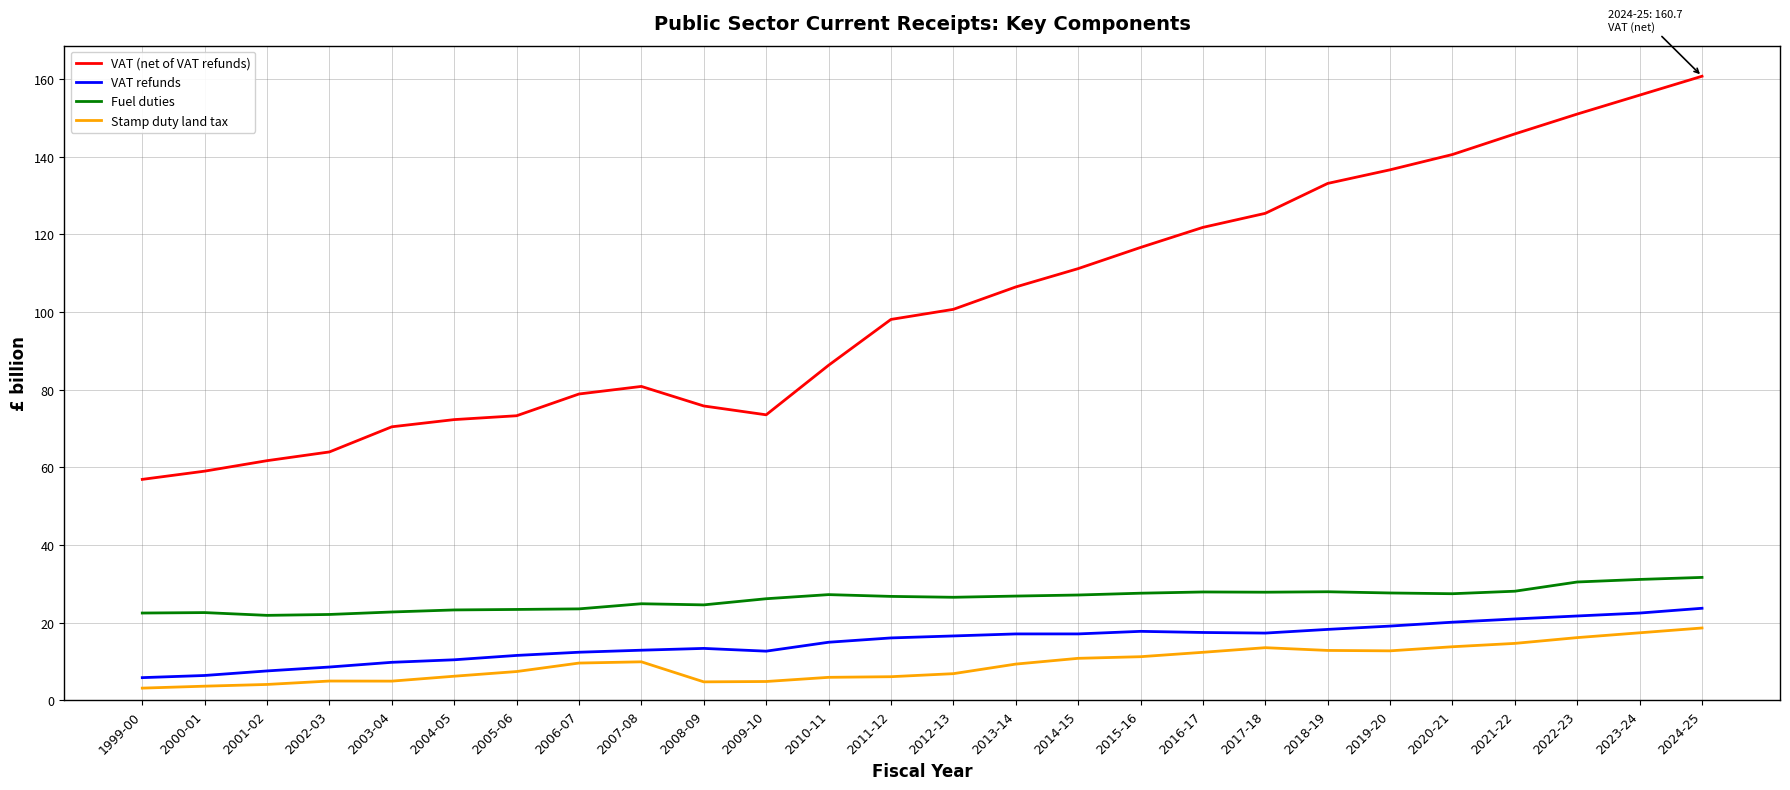

At 2021-22, list the series in order from largest to smallest.

VAT (net of VAT refunds), Fuel duties, VAT refunds, Stamp duty land tax